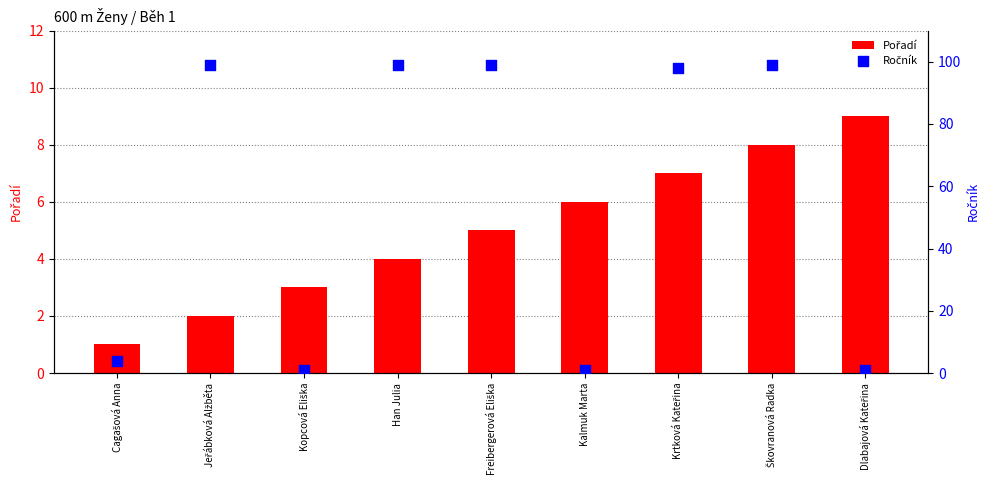

At which category is the sum across all series the highest?

Škovranová Radka